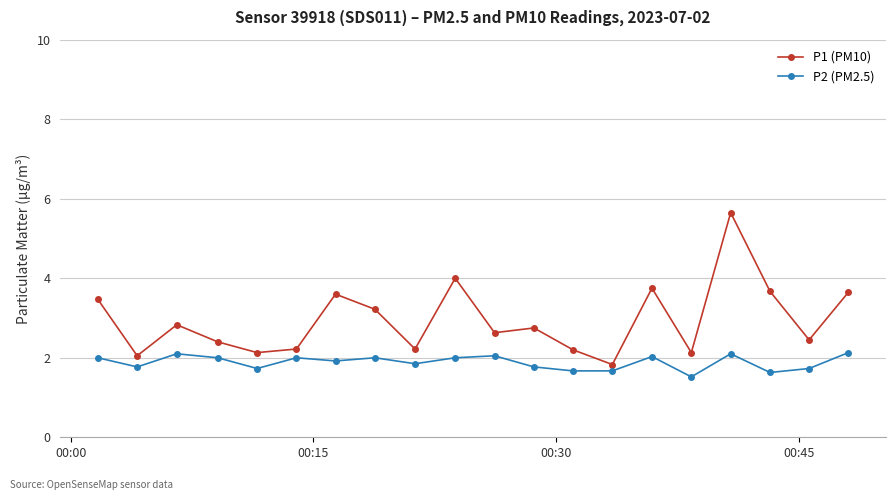

What is the minimum value for P1 (PM10)?

1.8